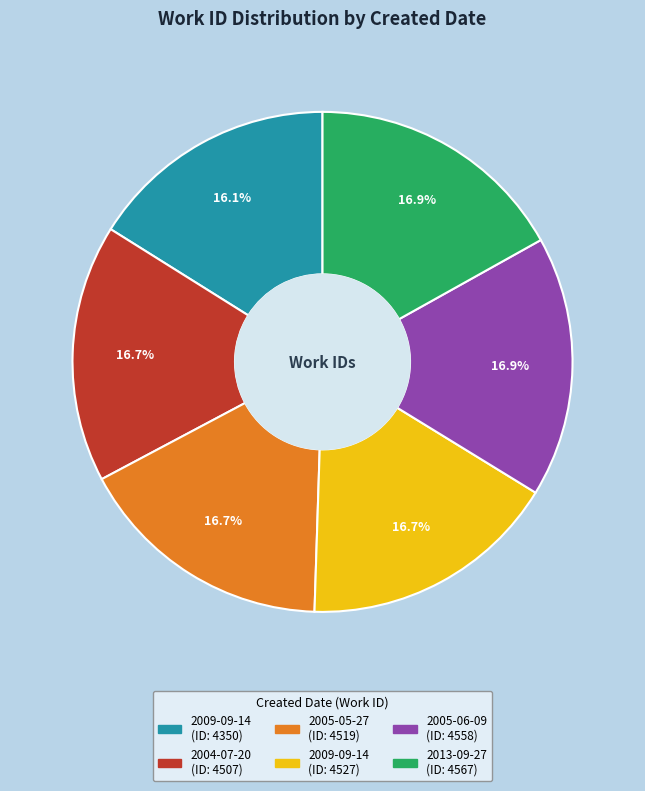

Which slice is the largest?

2013-09-27